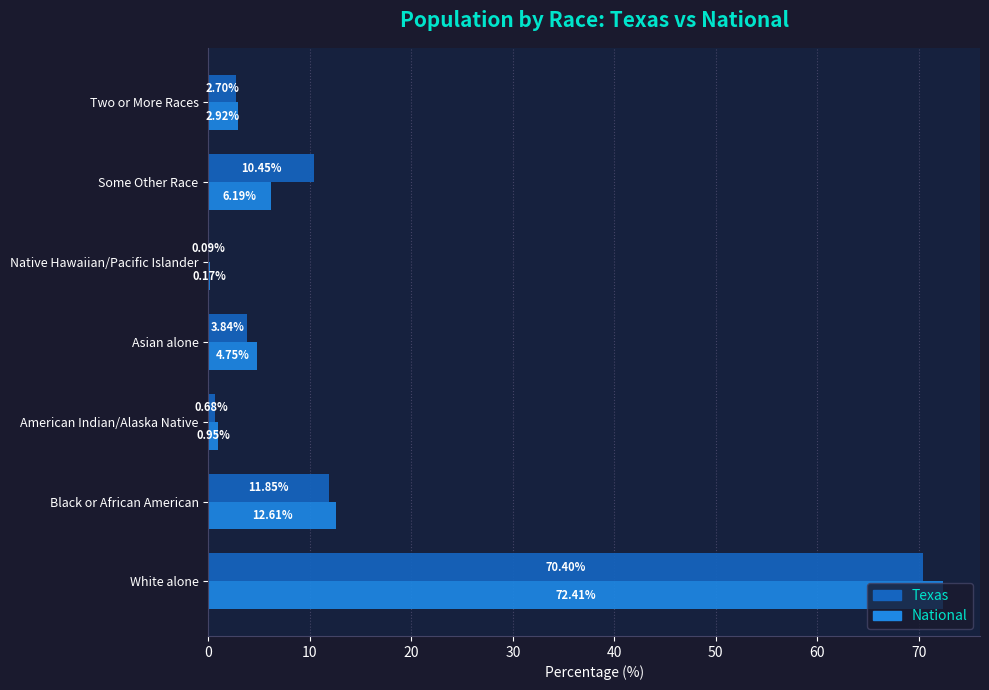

What is the total value across all series at Two or More Races?

5.6